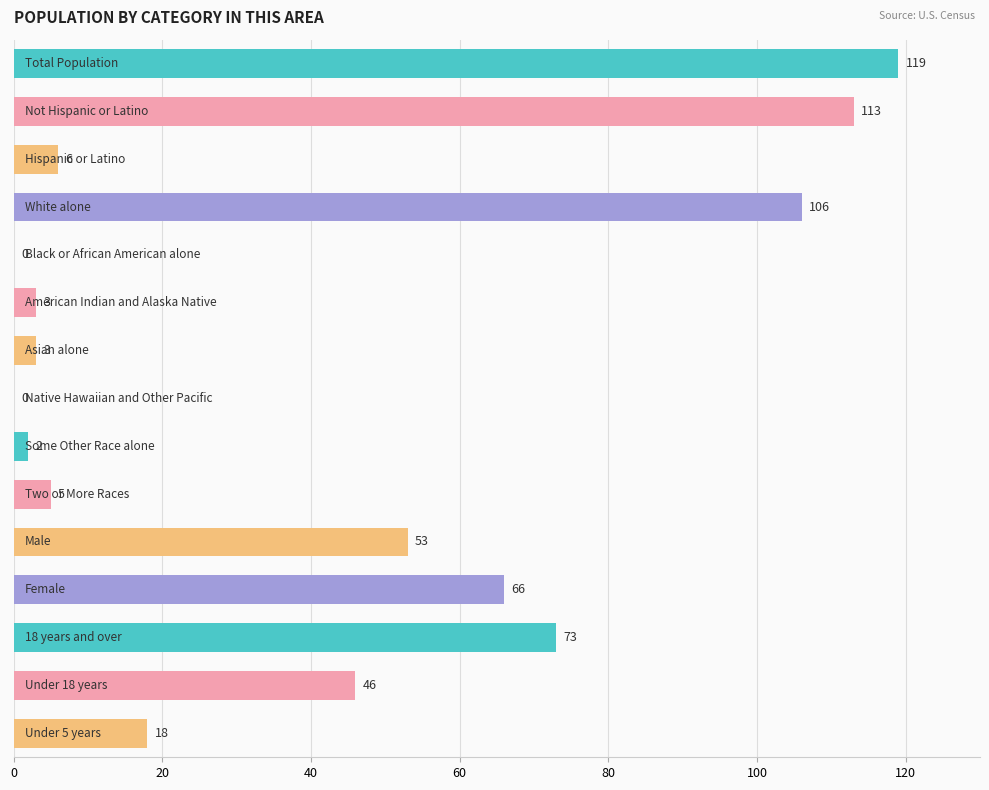

Count the number of categories in the chart.

15